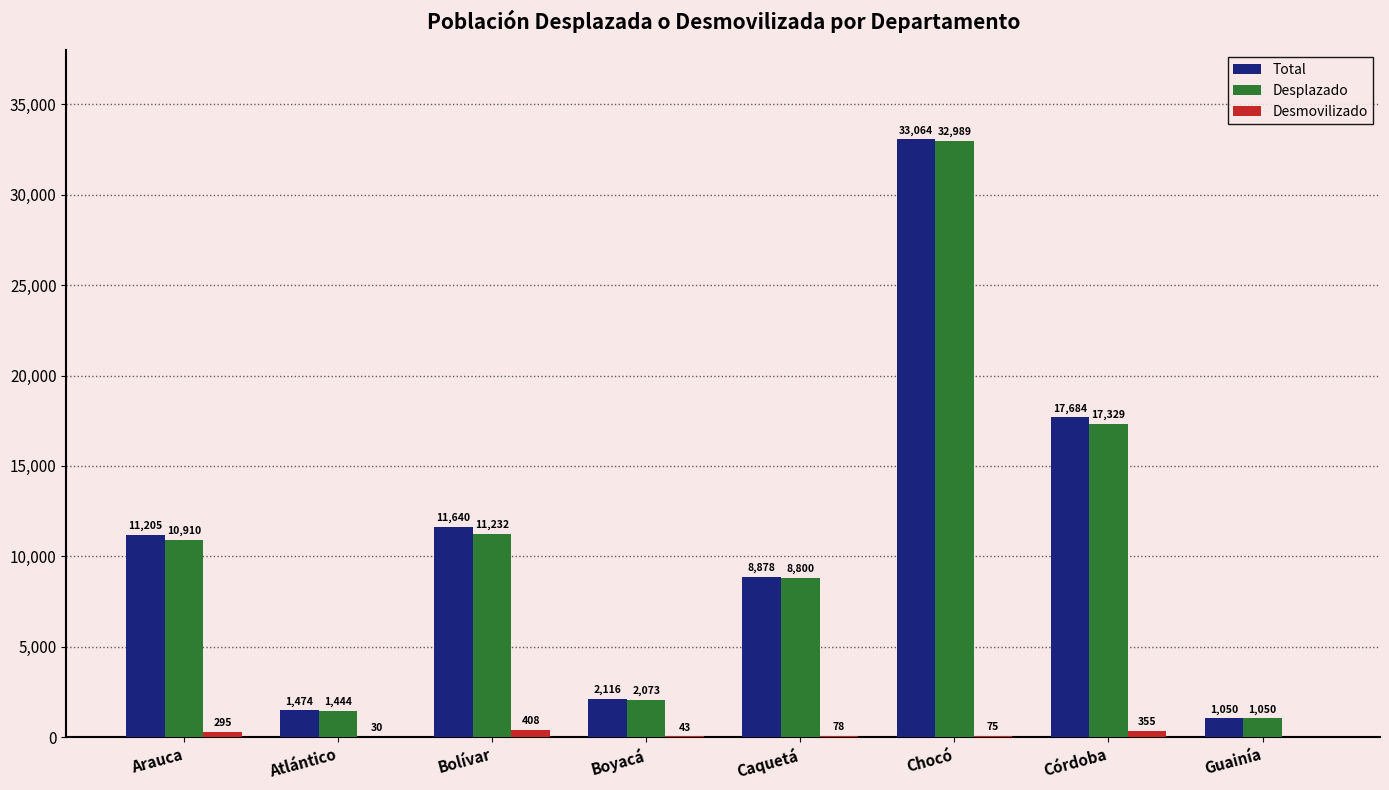

How many series are shown in this chart?

3